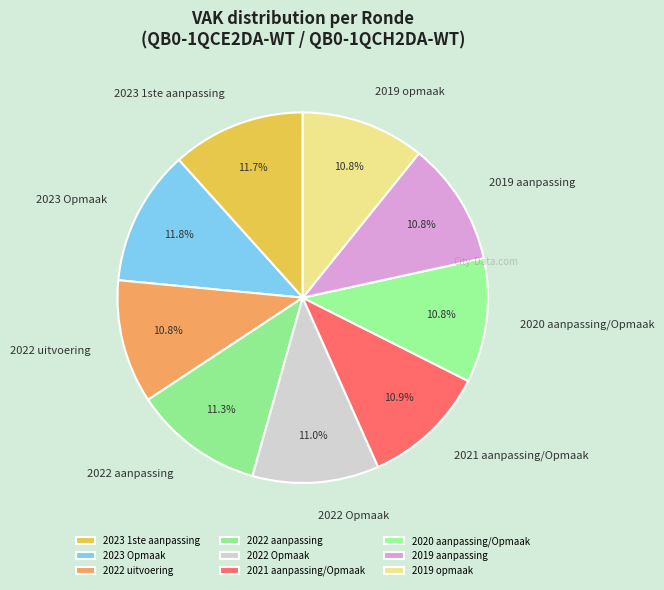

What is the ratio of the value at 2019 opmaak to the value at 2022 aanpassing?

1.0